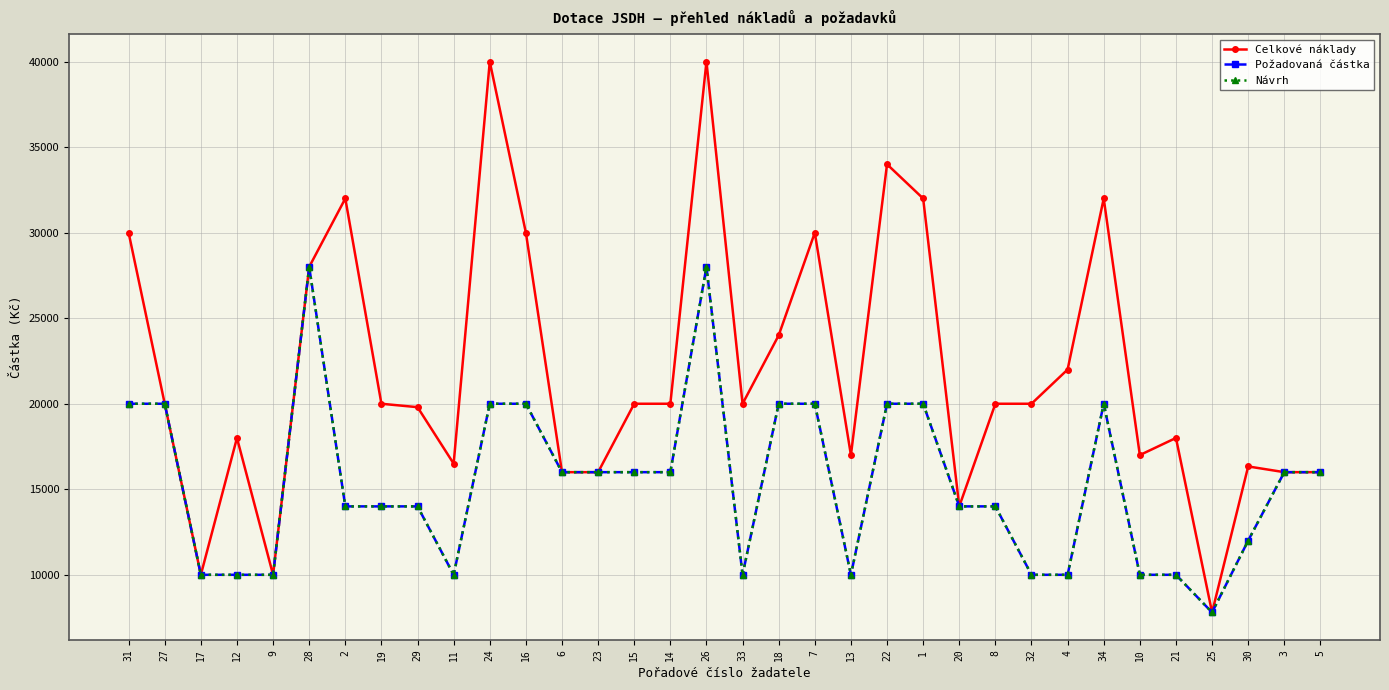

True or false: Celkové náklady and Požadovaná částka cross at least once.

False